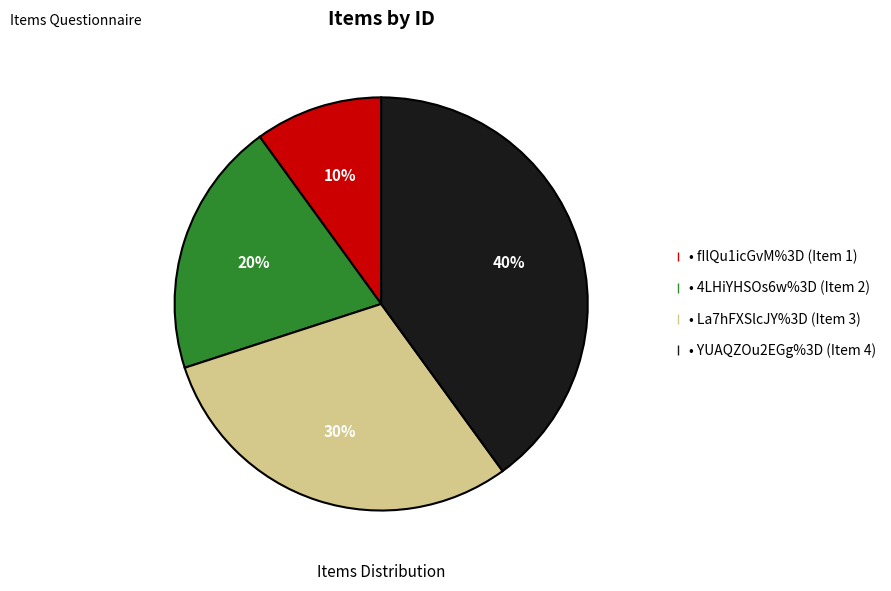

To the nearest percent, what is the difference between the largest and smallest slice percentages?

30%